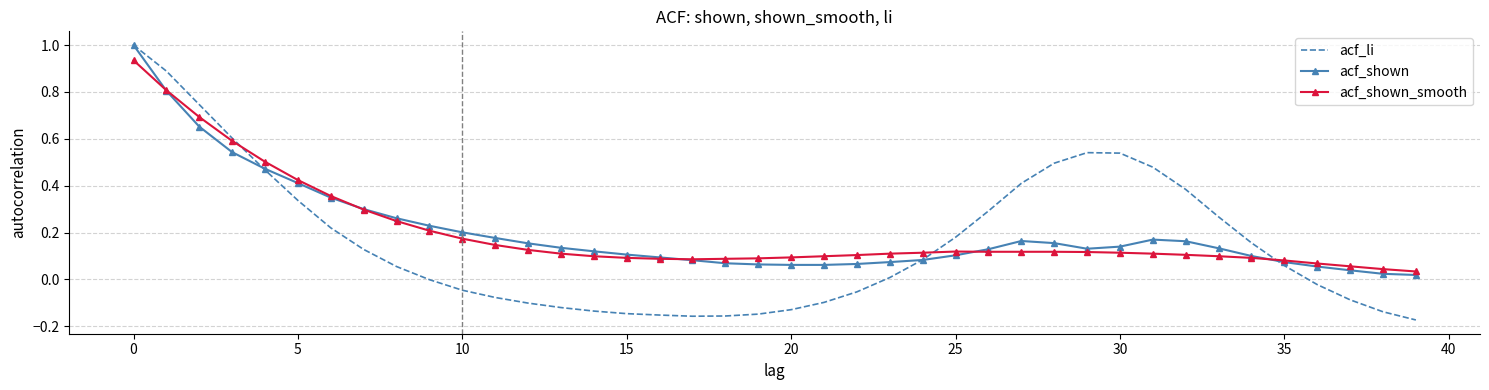

What is the greatest value displayed?

1.0